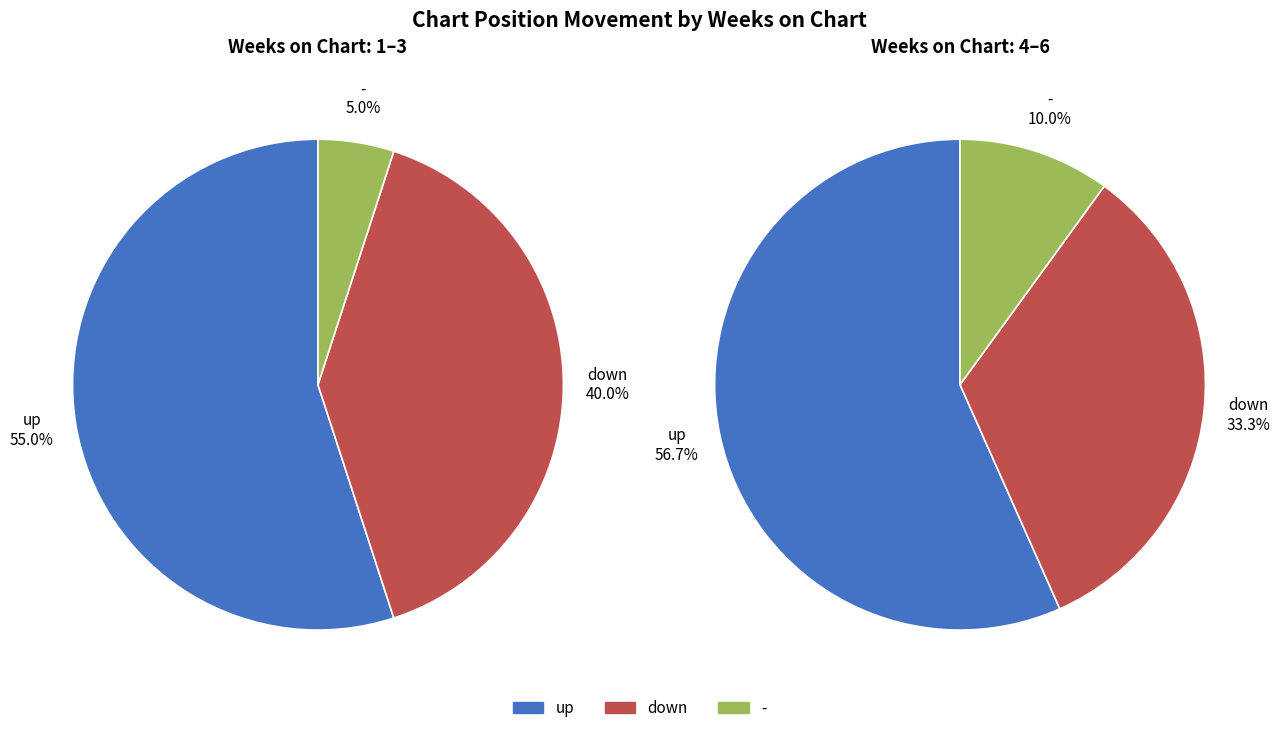

The up slice represents 50% of the pie. True or false?

False